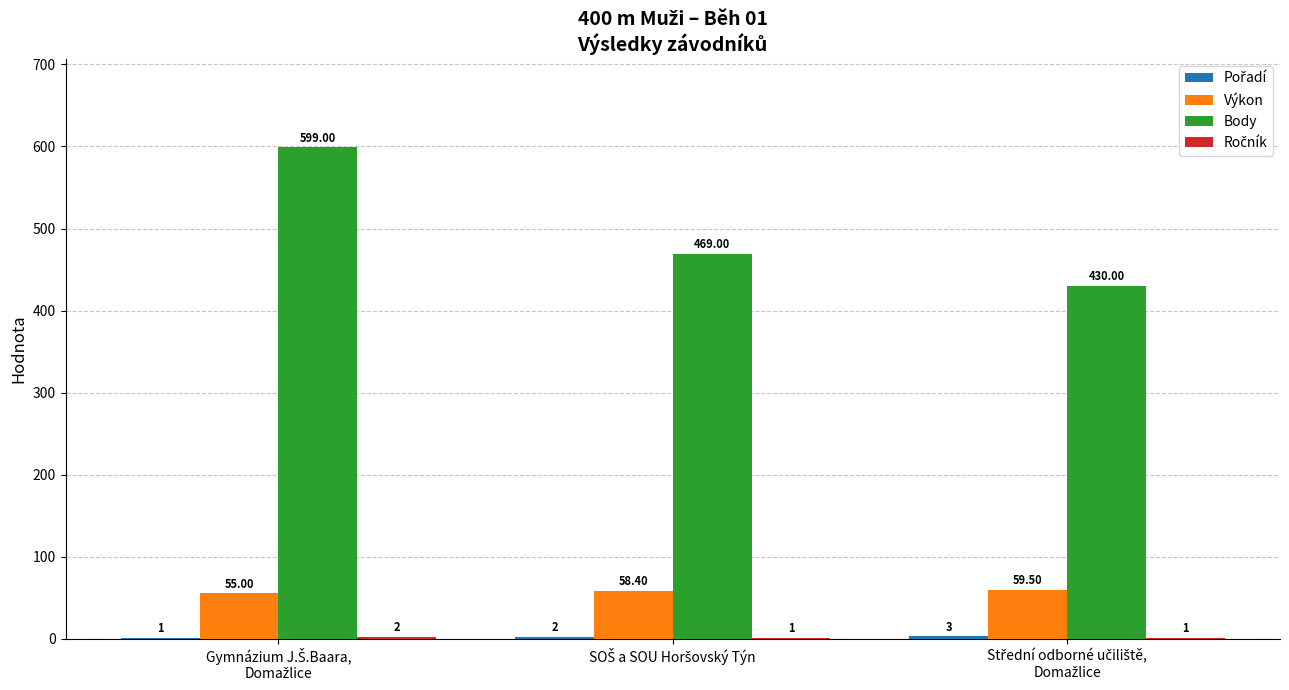

Which series has the largest total across all categories?

Body